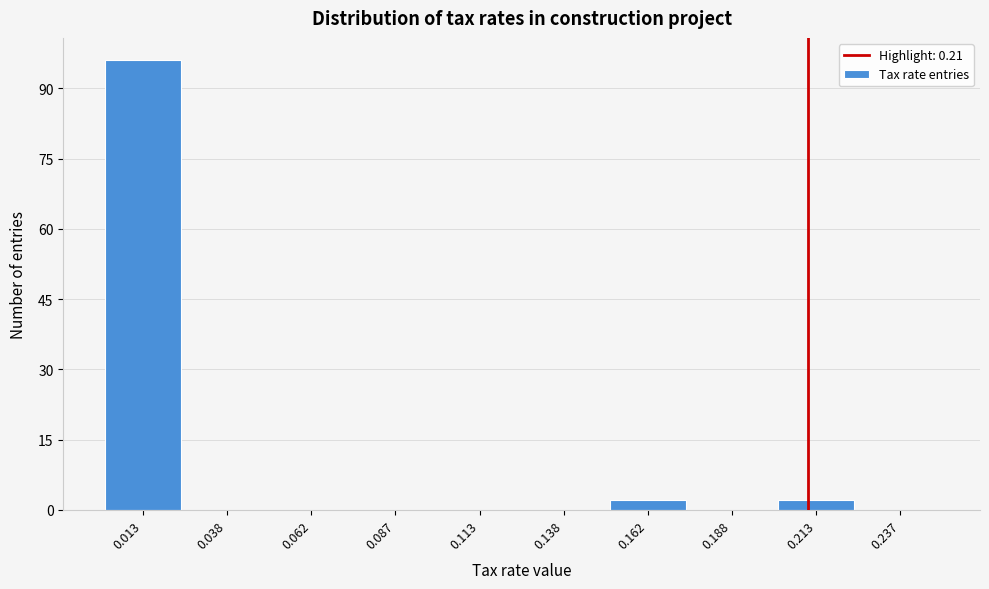

Over which range of the x-axis is the bar tallest?

0.000 to 0.025